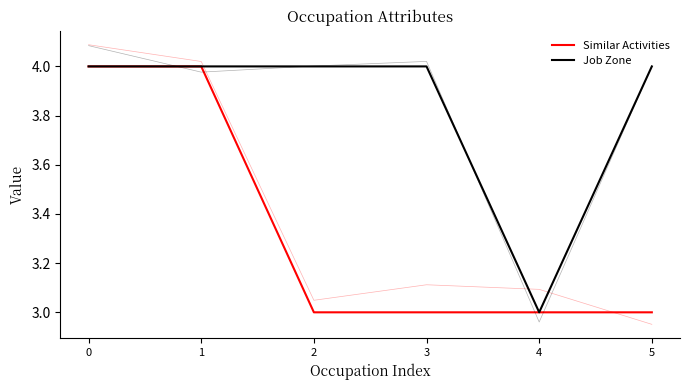

True or false: Similar Activities and Job Zone intersect in this chart.

False